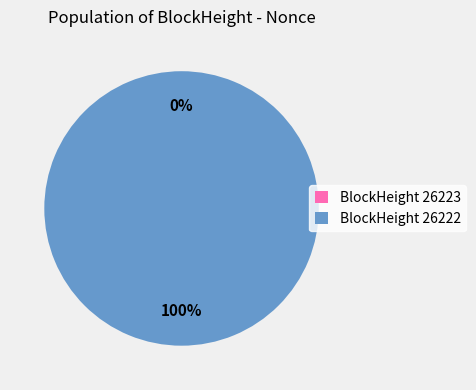

The 26222 slice represents 100% of the pie. True or false?

True